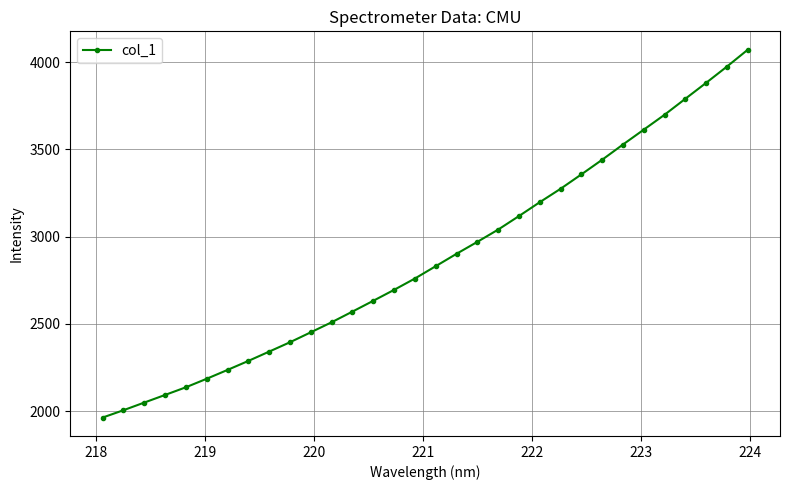

True or false: the data has more than 2 interior local peaks.

False